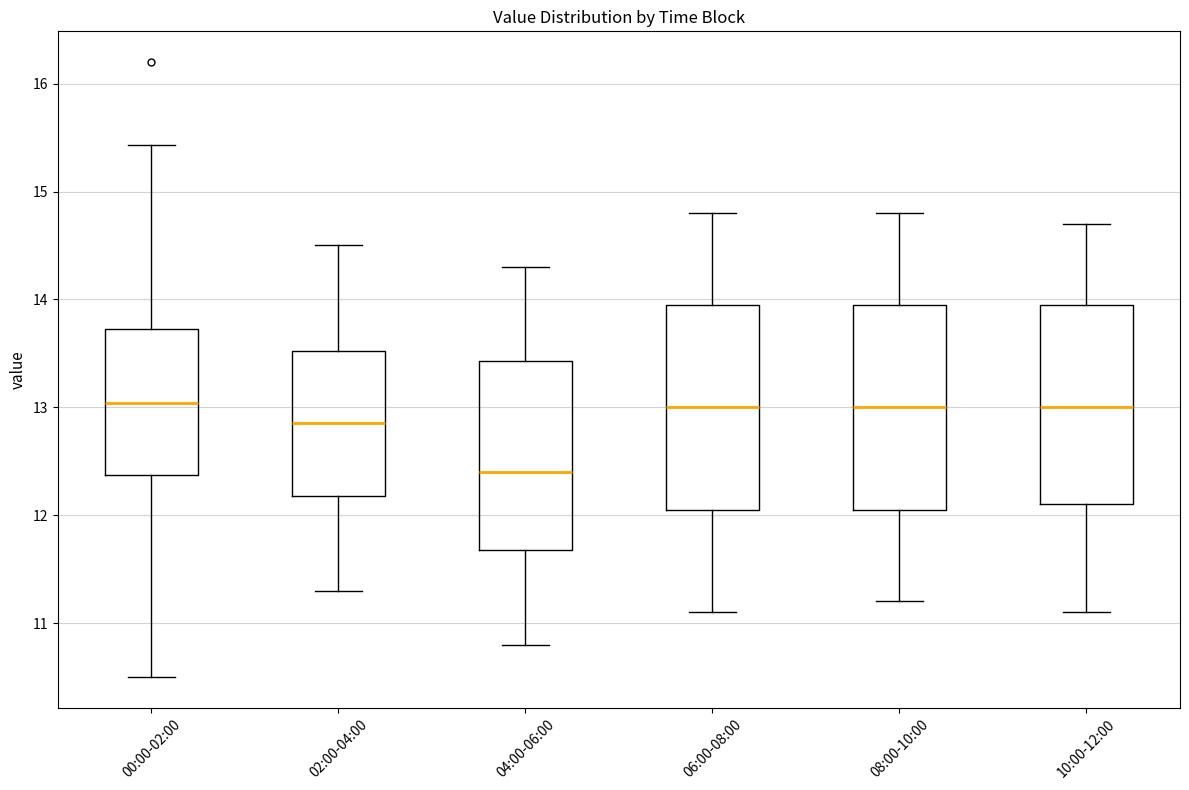

Reading left to right, transcribe this box plot: for each box, give where its median line is, the range the box spans, and where its two whiskers end, as read against the y-axis. The values are not printed on the chart, so give them approximately, as read against the axis.

00:00-02:00: median 13.0, box 12.4 to 13.7, whiskers 10.5 to 15.4
02:00-04:00: median 12.9, box 12.2 to 13.5, whiskers 11.3 to 14.5
04:00-06:00: median 12.4, box 11.7 to 13.4, whiskers 10.8 to 14.3
06:00-08:00: median 13.0, box 12.1 to 14.0, whiskers 11.1 to 14.8
08:00-10:00: median 13.0, box 12.1 to 14.0, whiskers 11.2 to 14.8
10:00-12:00: median 13.0, box 12.1 to 14.0, whiskers 11.1 to 14.7